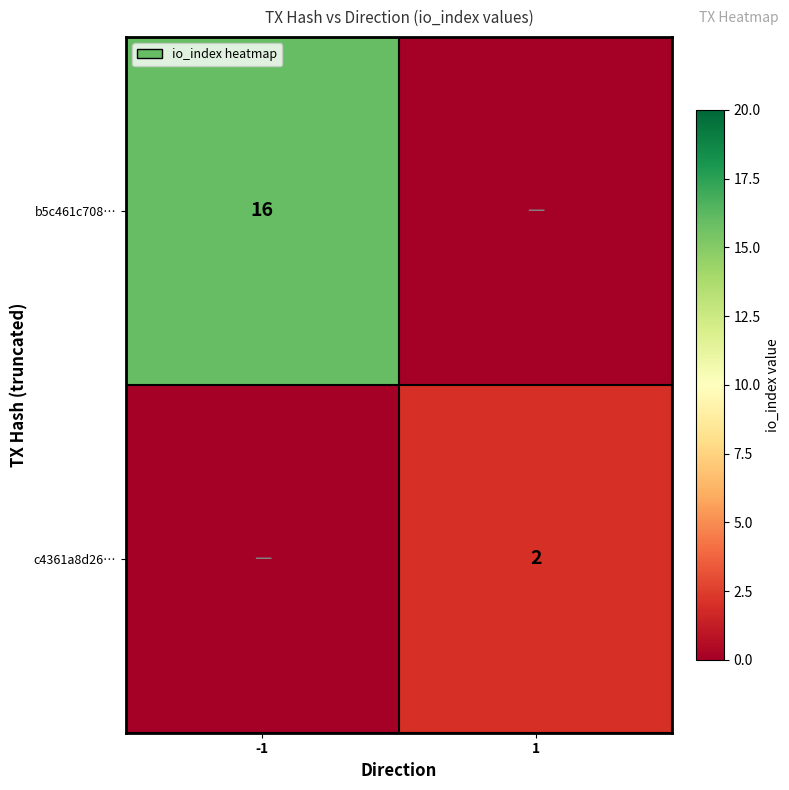

Is it true that b5c461c708… equals 22 at -1?

False